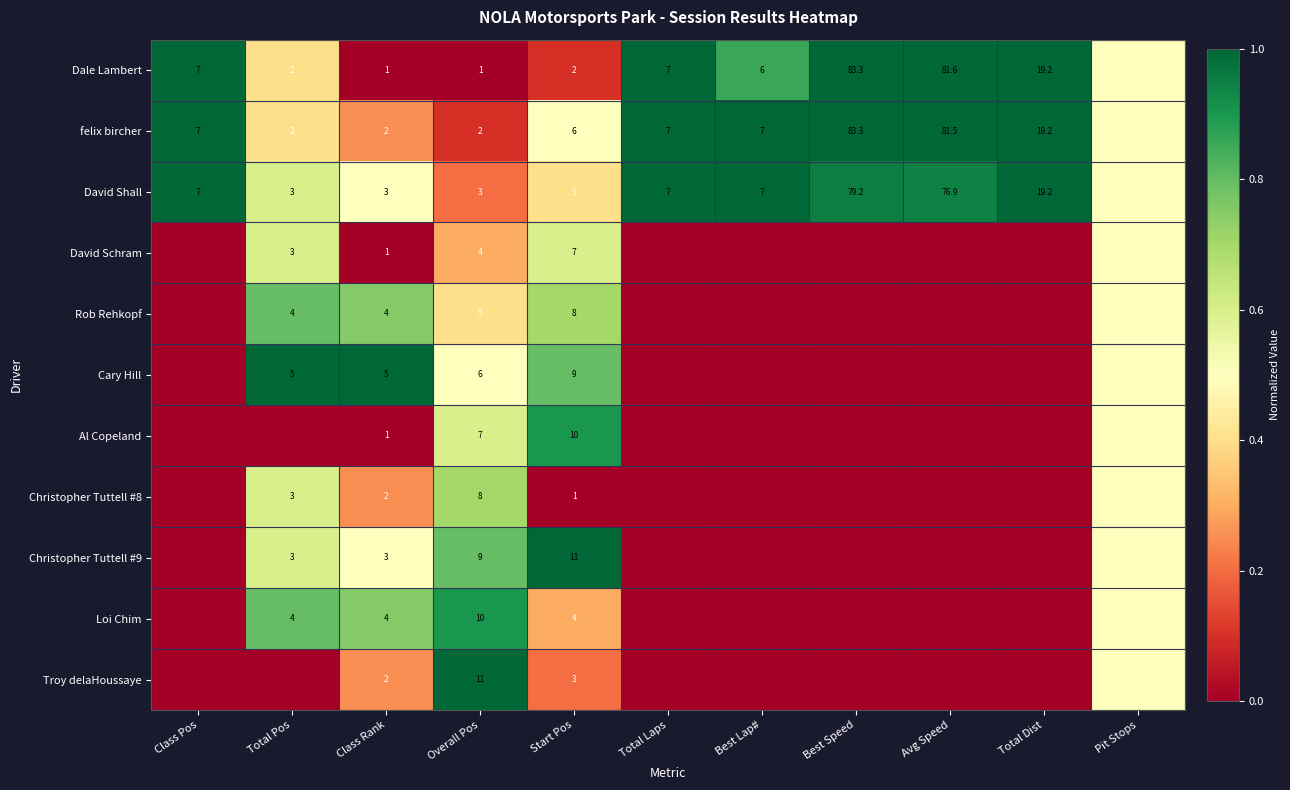

Rank the series at Start Pos from lowest to highest value.

Christopher Tuttell #8, Dale Lambert, Troy delaHoussaye, Loi Chim, David Shall, felix bircher, David Schram, Rob Rehkopf, Cary Hill, Al Copeland, Christopher Tuttell #9